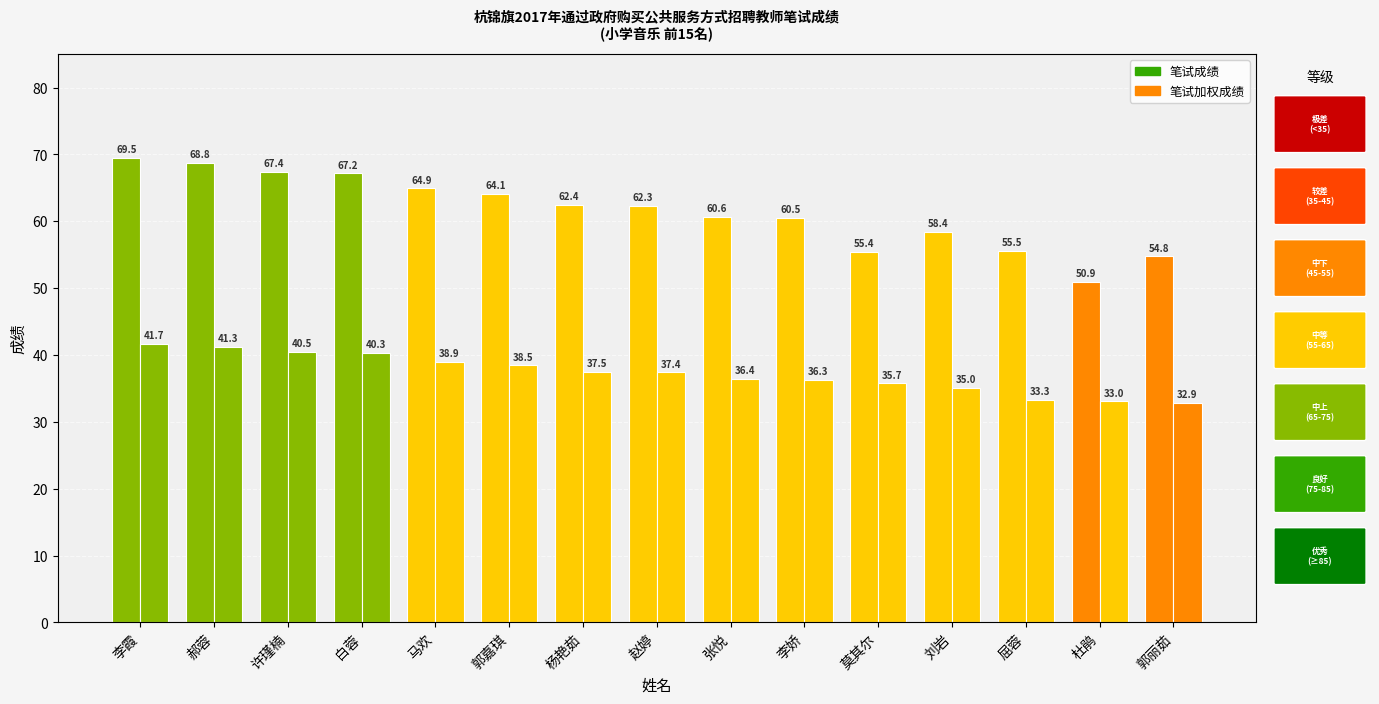

At which label is 笔试加权成绩 closest to 37?

赵婷